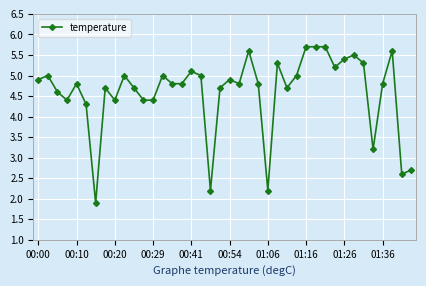

Reading left to right, transcribe all the data shown in this chart.

4.9	5.0	4.6	4.4	4.8	4.3	1.9	4.7	4.4	5.0	4.7	4.4	4.4	5.0	4.8	4.8	5.1	5.0	2.2	4.7	4.9	4.8	5.6	4.8	2.2	5.3	4.7	5.0	5.7	5.7	5.7	5.2	5.4	5.5	5.3	3.2	4.8	5.6	2.6	2.7